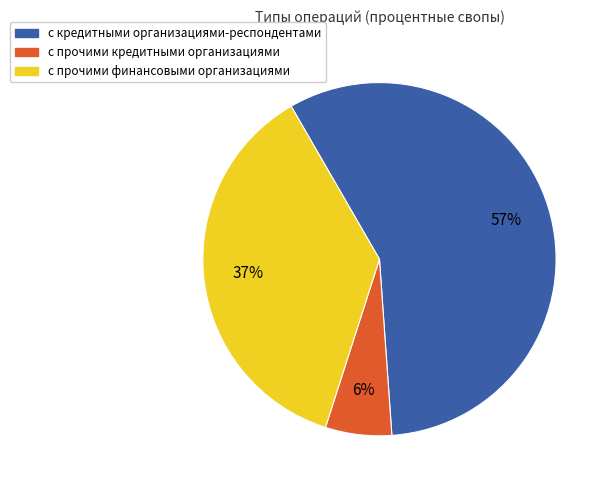

To the nearest percent, what portion does с прочими финансовыми организациями represent?

37%